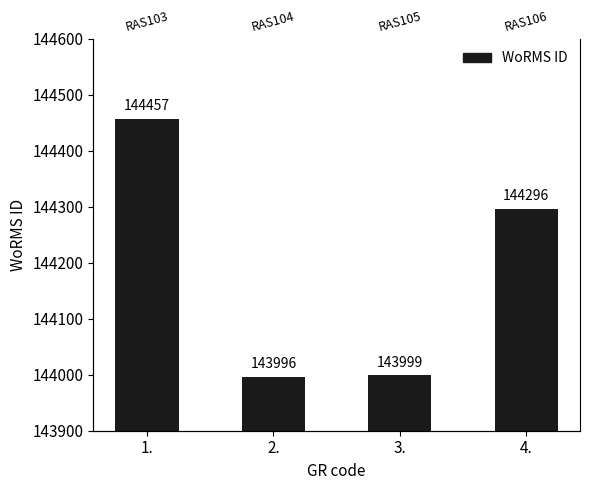

True or false: the data shows 220341 at 2..

False